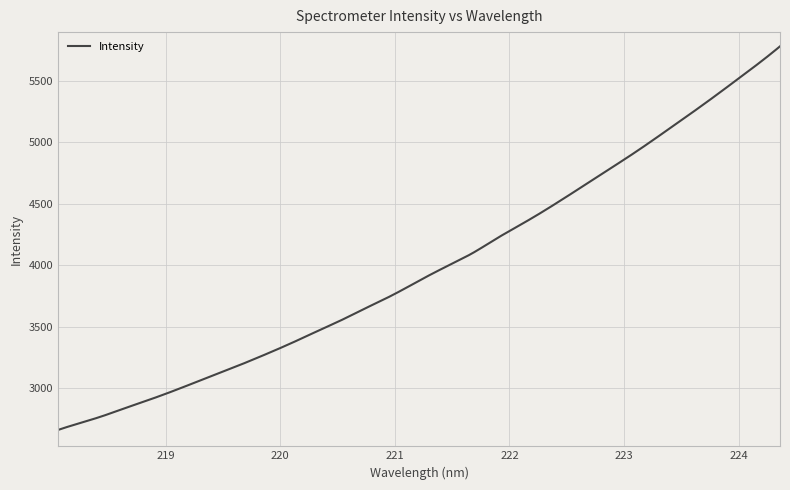

What is the difference between the maximum and minimum values?

3117.6